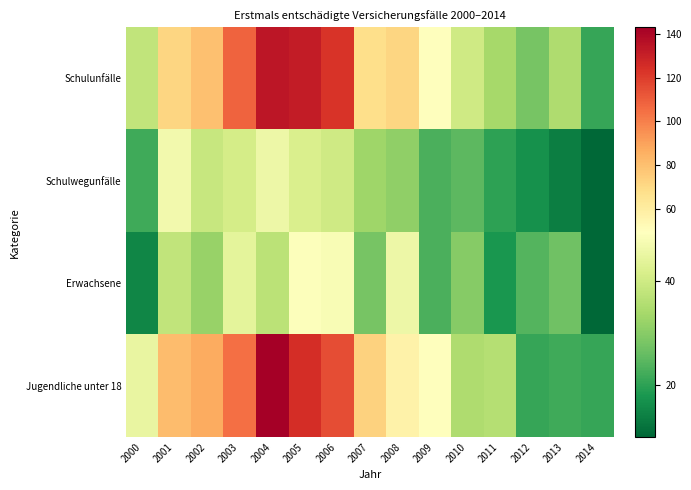

What is the minimum value shown in the chart?

10